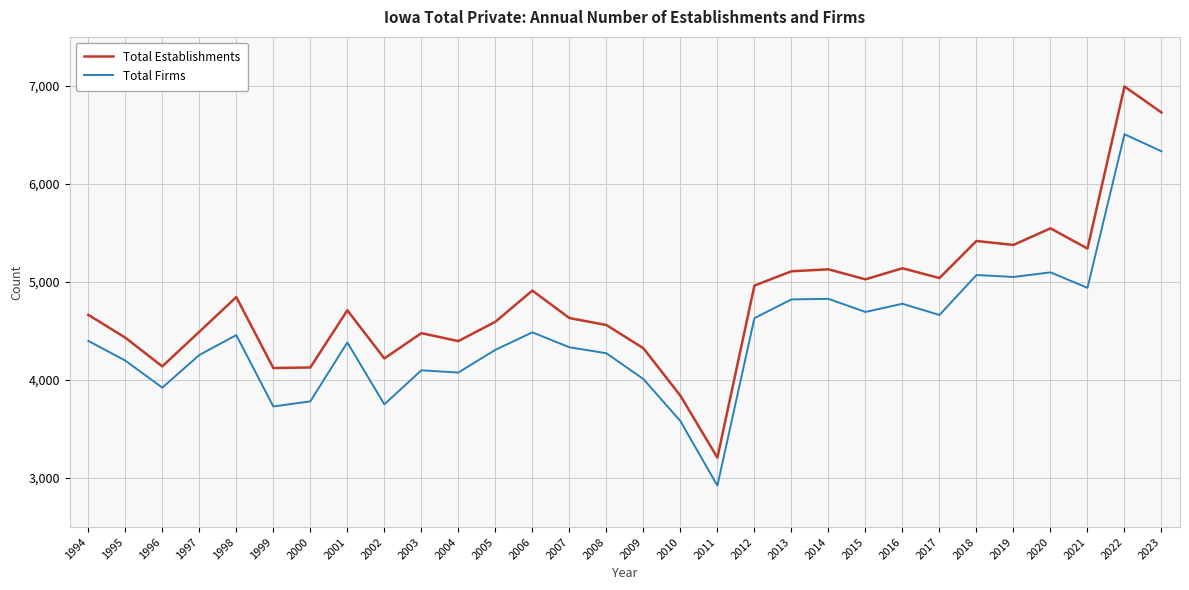

True or false: Total Firms and Total Establishments cross at least once.

False